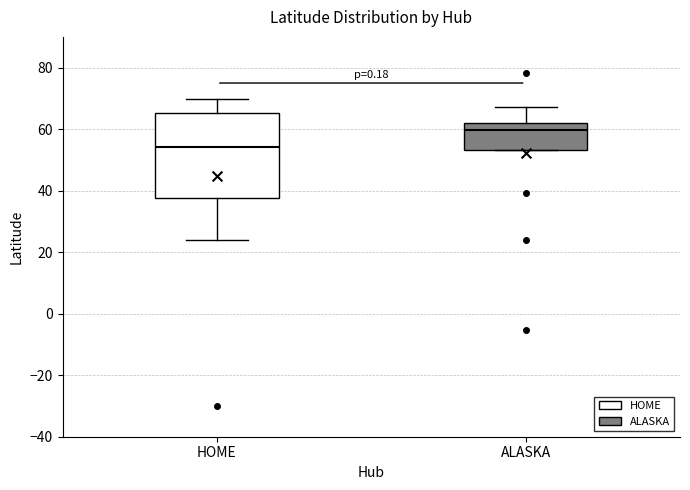

Reading left to right, read every box against the y-axis: the position of its median line, the range the box covers, and the ends of its whiskers. The values are not printed on the chart, so give them approximately, as read against the axis.

HOME: median 54, box 38 to 66, whiskers 24 to 70
ALASKA: median 60, box 54 to 62, whiskers 54 to 68